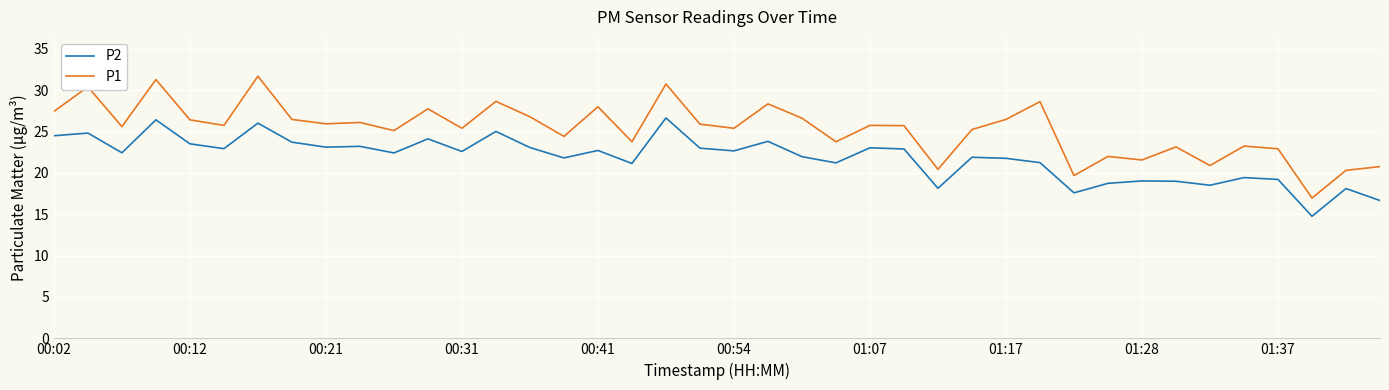

List the series in order of their overall mean, lowest first.

P2, P1